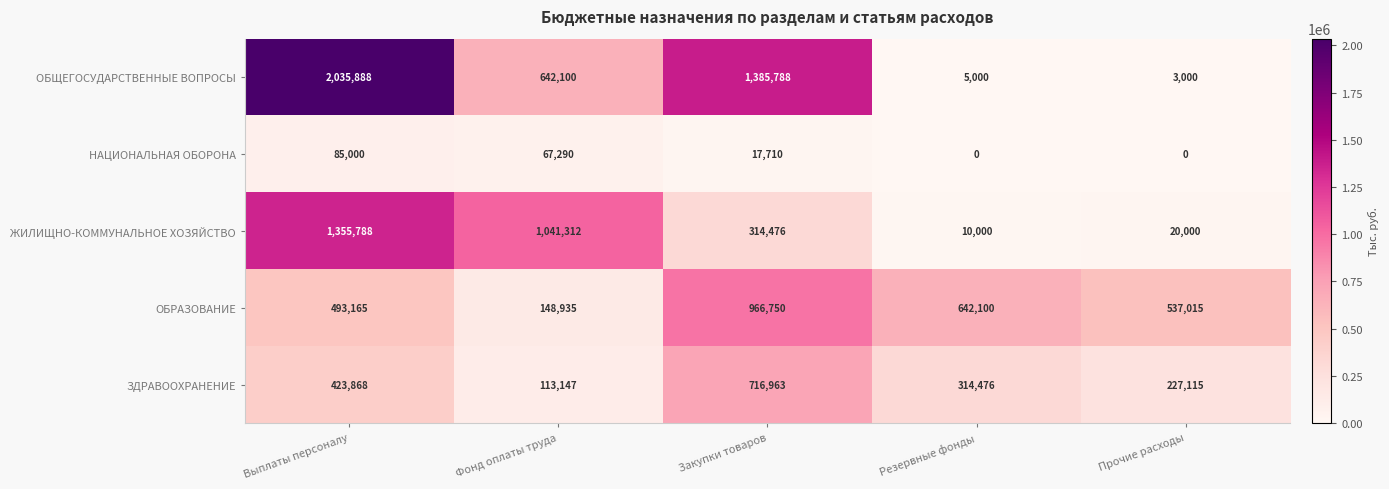

Reading left to right, what are all the values shown in this chart?

ОБЩЕГОСУДАРСТВЕННЫЕ ВОПРОСЫ: 2035888	642100	1385788	5000	3000
НАЦИОНАЛЬНАЯ ОБОРОНА: 85000	67290	17710	0	0
ЖИЛИЩНО-КОММУНАЛЬНОЕ ХОЗЯЙСТВО: 1355788	1041312	314476	10000	20000
ОБРАЗОВАНИЕ: 493165	148935	966750	642100	537015
ЗДРАВООХРАНЕНИЕ: 423868	113147	716963	314476	227115